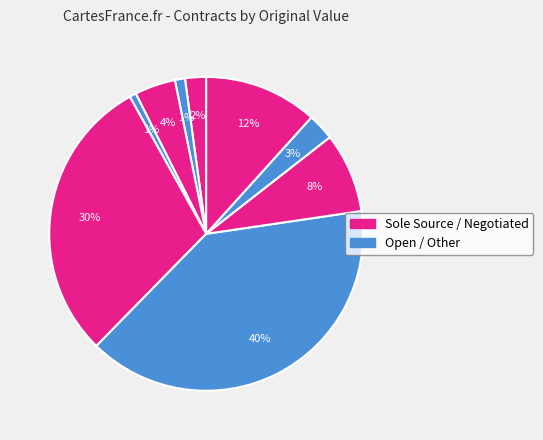

How many slices are in this pie chart?

9